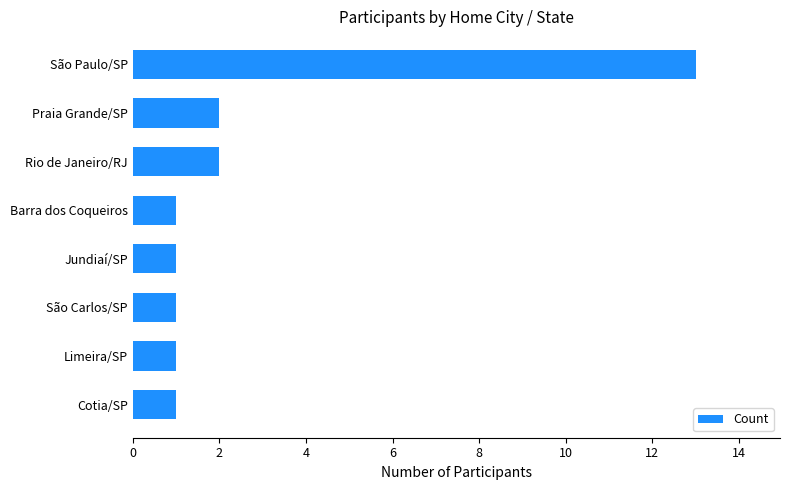

The value at São Paulo/SP is 13. True or false?

True